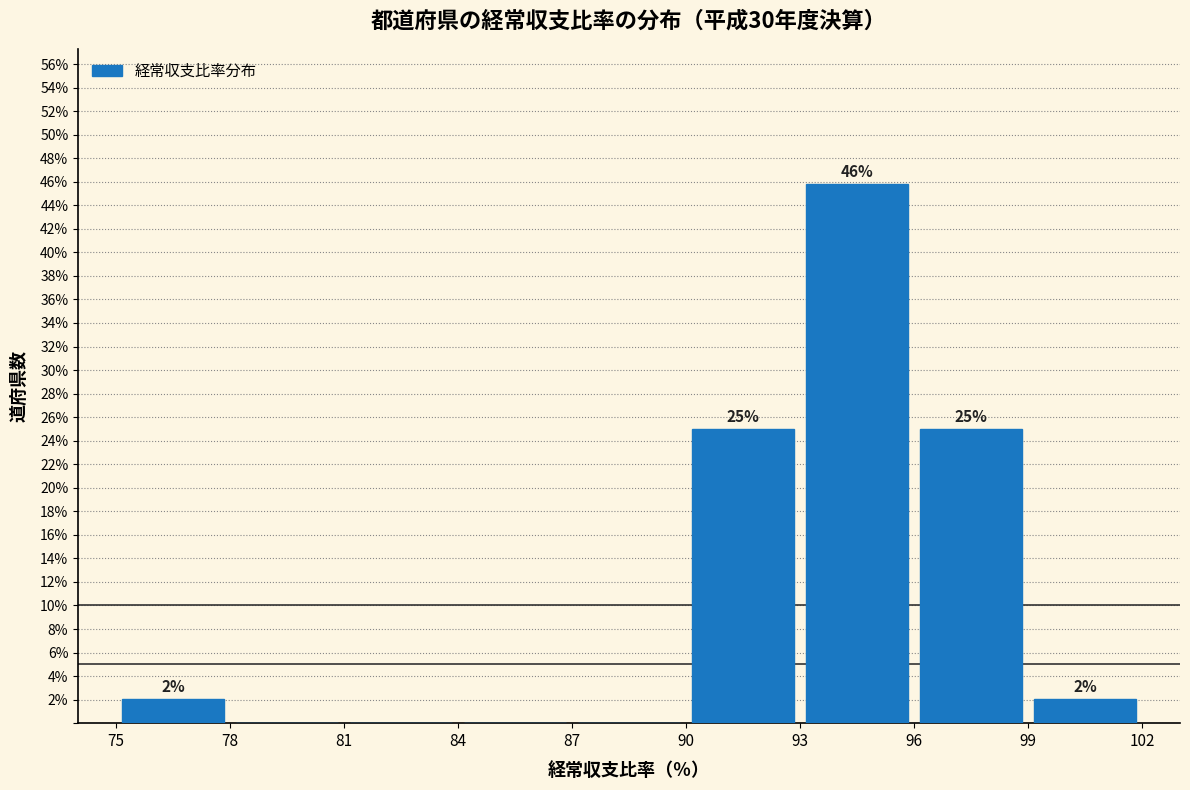

Which range on the x-axis has the tallest bar?

93 to 96